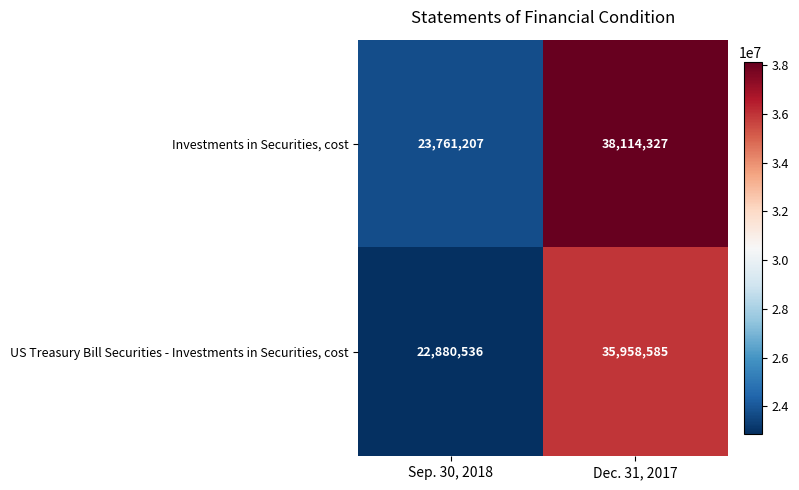

What is the difference between the highest and lowest values at Sep. 30, 2018?

880671